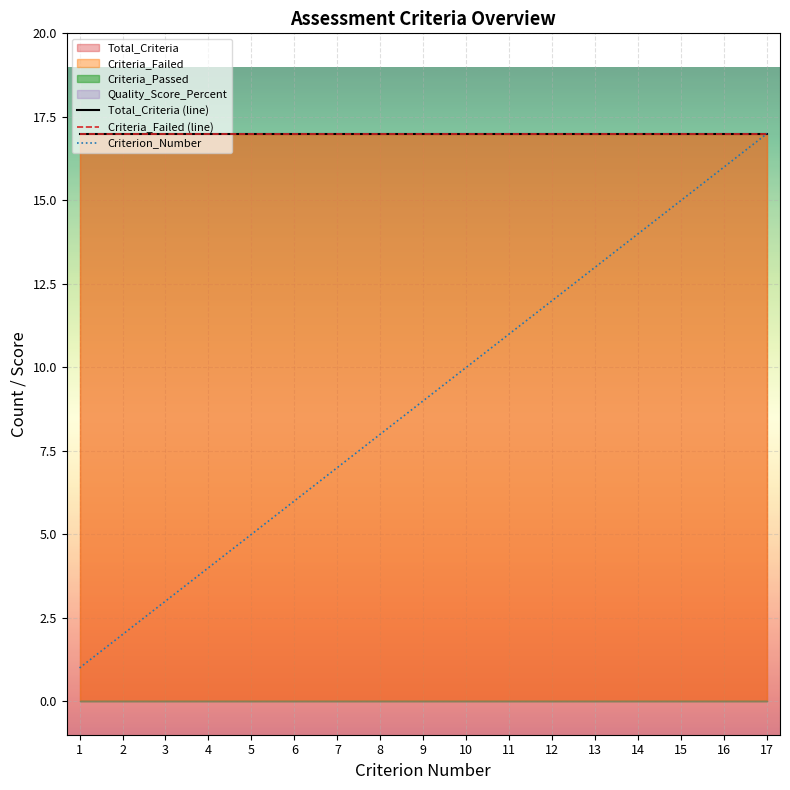

True or false: Total_Criteria (line) and Criteria_Failed (line) cross at least once.

False